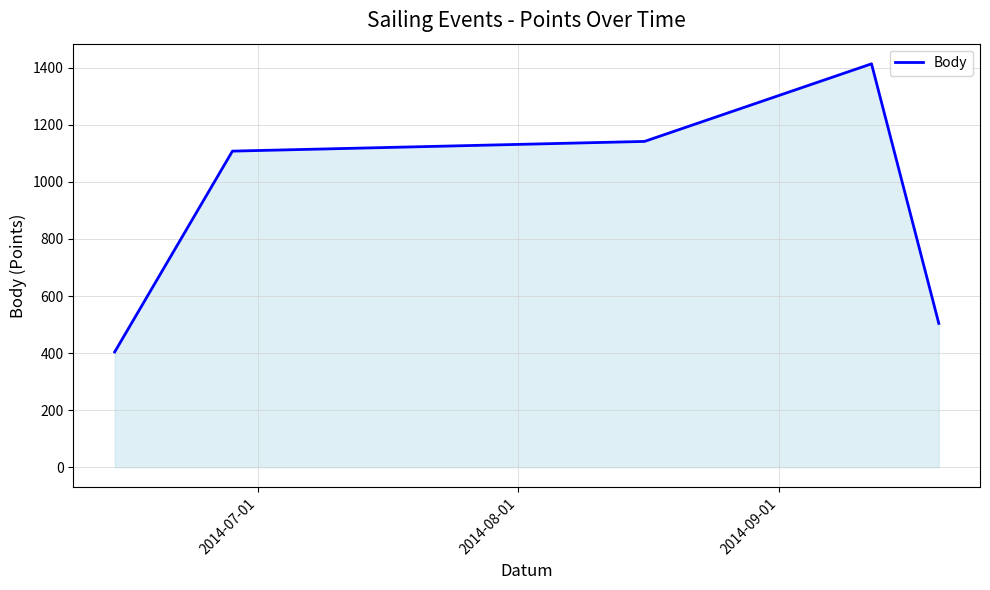

Reading left to right, extract all data points from this chart.

404	1108	1142	1414	504